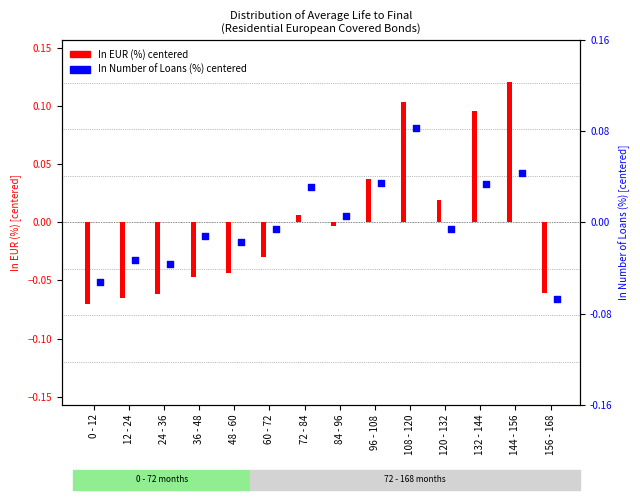

Which series has the largest total across all categories?

In EUR (%) centered